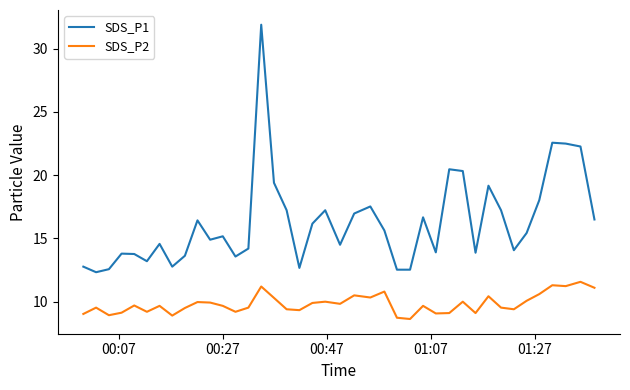

What is the difference between the maximum and minimum values in the SDS_P2 series?

2.9